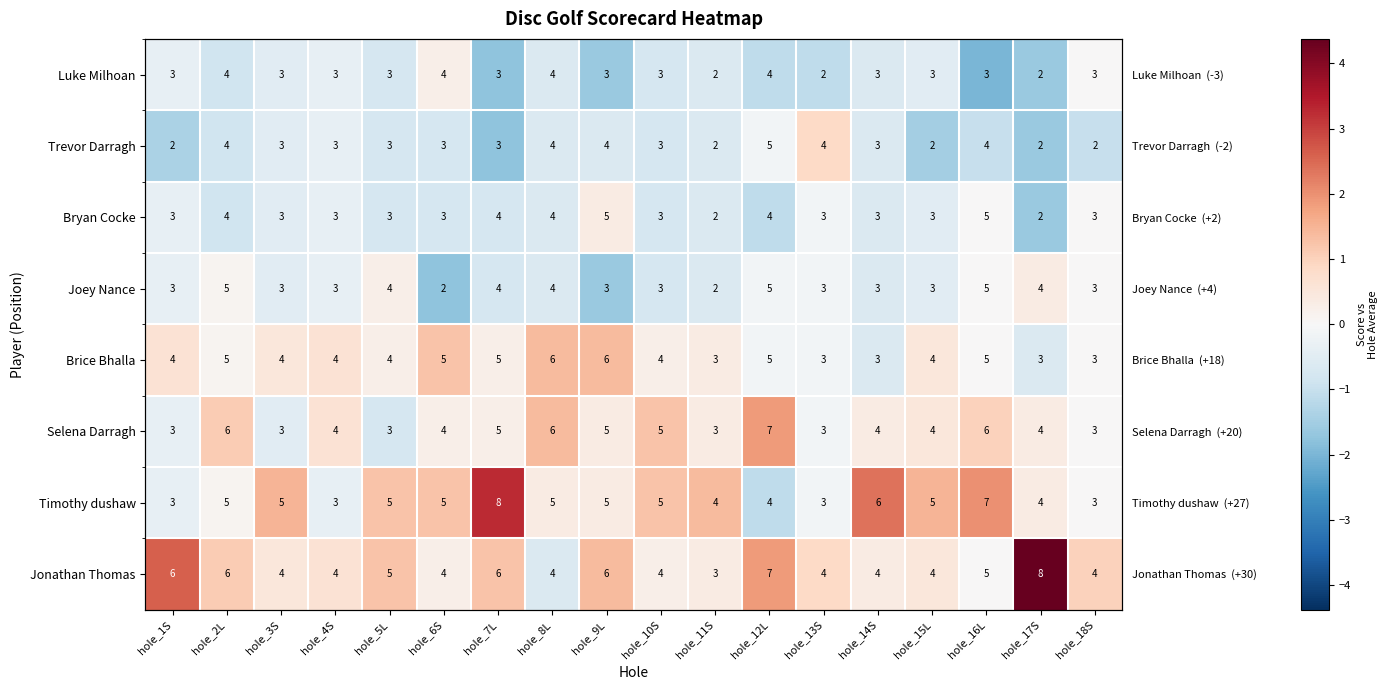

What is the greatest value displayed?

4.4